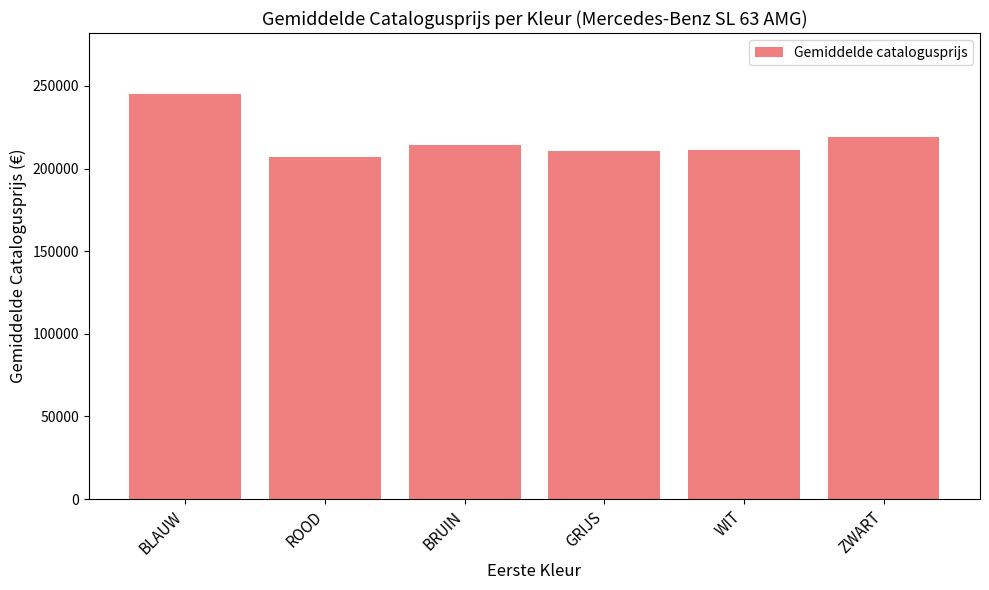

What position from the left is ROOD?

2